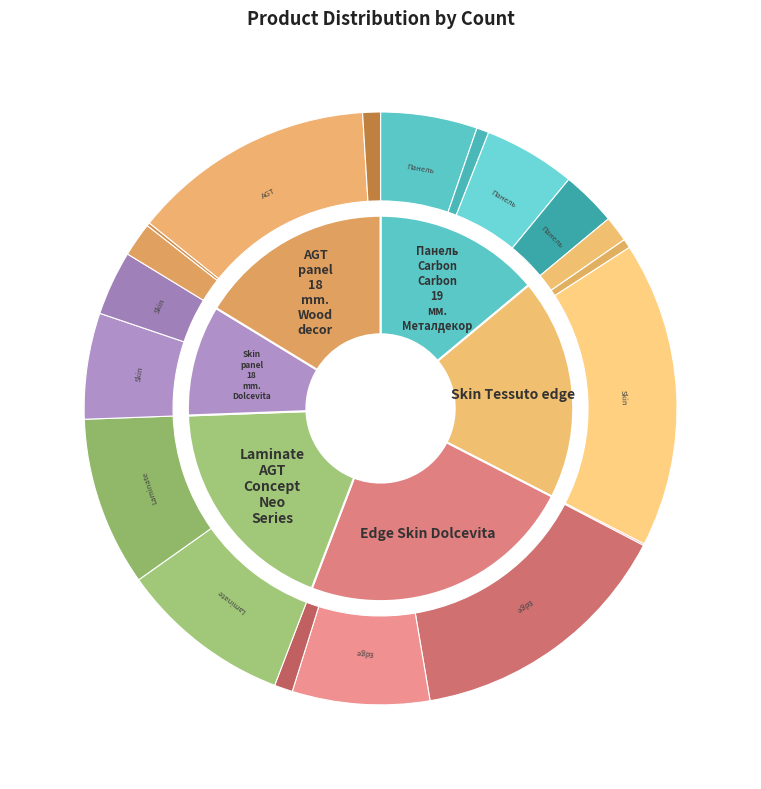

Is Edge Skin Dolcevita the majority of the pie?

No